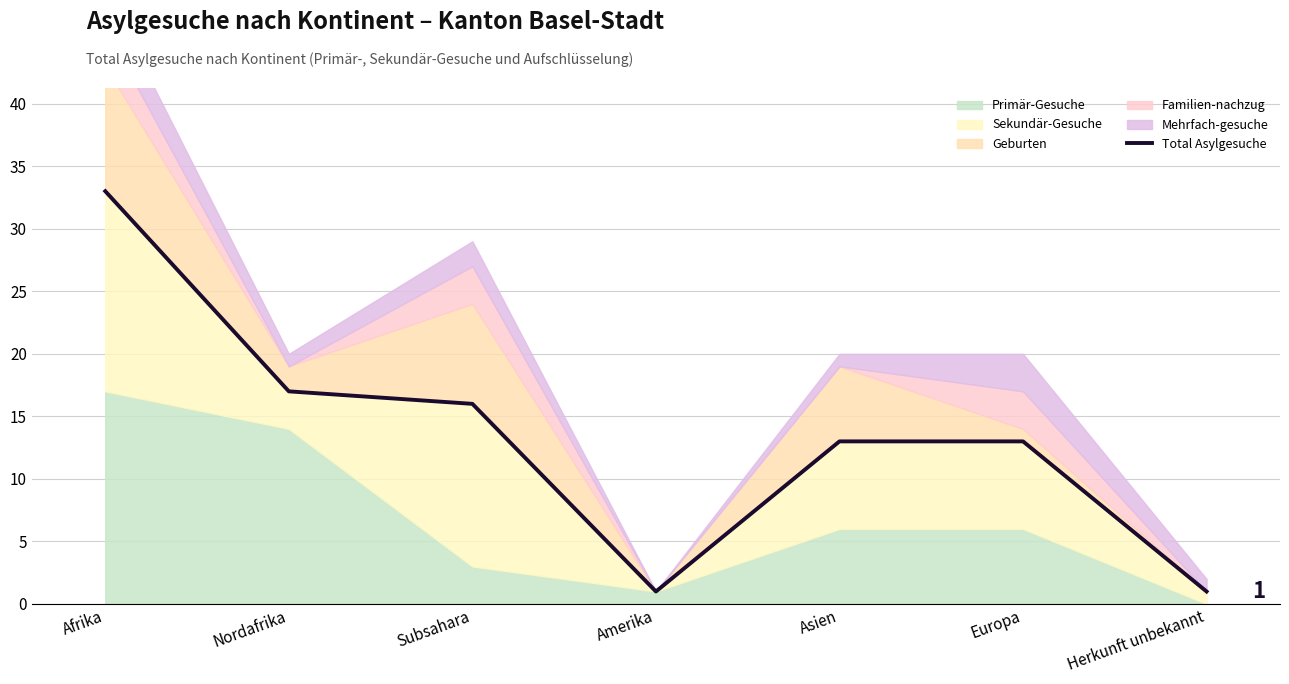

Does the chart display data point markers on the line(s)?

No